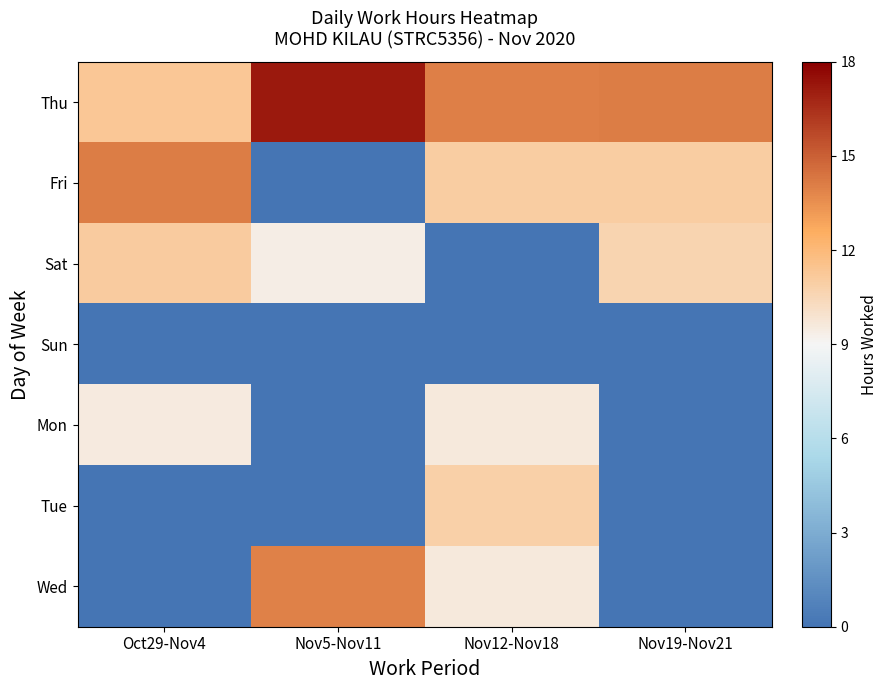

Reading left to right, transcribe all the data shown in this chart.

Thu: Oct29-Nov4=11.3	Nov5-Nov11=17.2	Nov12-Nov18=14.0	Nov19-Nov21=14.1
Fri: Oct29-Nov4=14.1	Nov5-Nov11=0.0	Nov12-Nov18=11.0	Nov19-Nov21=11.0
Sat: Oct29-Nov4=11.1	Nov5-Nov11=9.4	Nov12-Nov18=0.0	Nov19-Nov21=10.7
Sun: Oct29-Nov4=0.0	Nov5-Nov11=0.0	Nov12-Nov18=0.0	Nov19-Nov21=0.0
Mon: Oct29-Nov4=9.5	Nov5-Nov11=0.0	Nov12-Nov18=9.6	Nov19-Nov21=0.0
Tue: Oct29-Nov4=0.0	Nov5-Nov11=0.0	Nov12-Nov18=10.9	Nov19-Nov21=0.0
Wed: Oct29-Nov4=0.0	Nov5-Nov11=14.0	Nov12-Nov18=9.6	Nov19-Nov21=0.0